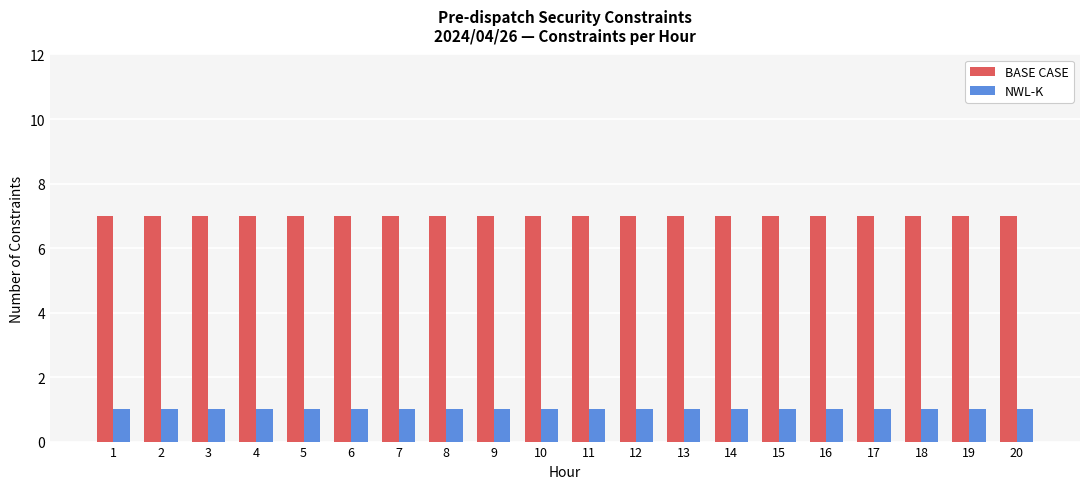

What is the maximum value shown in the chart?

7